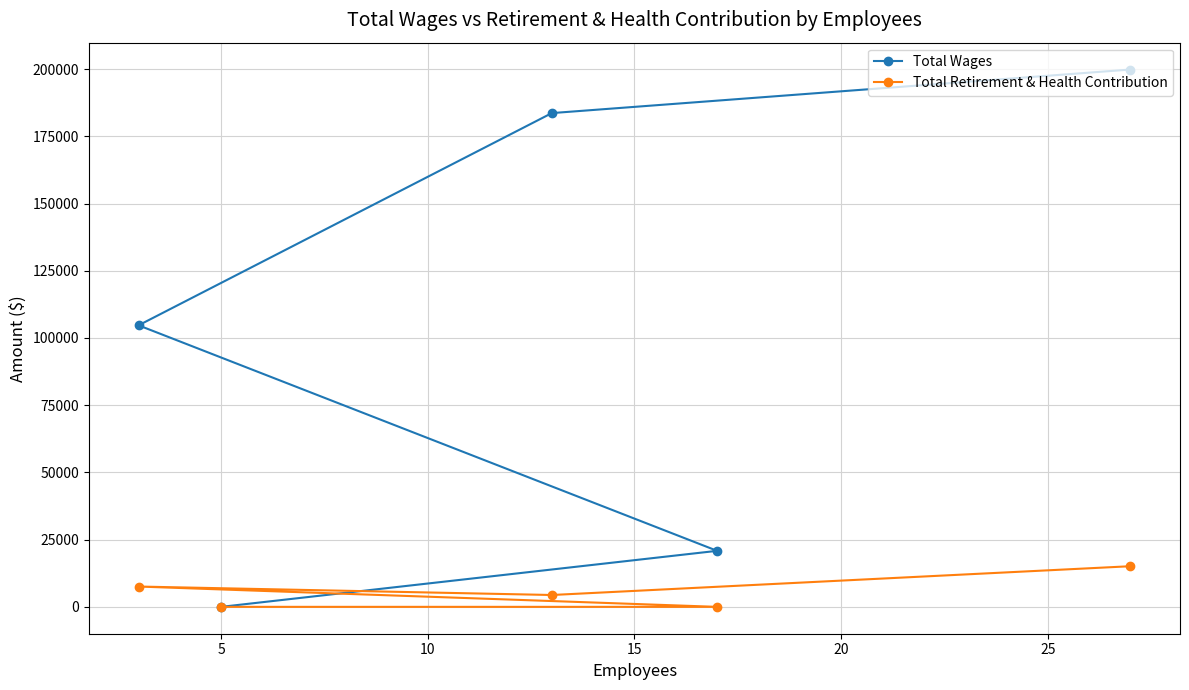

What is the maximum value shown in the chart?

199846